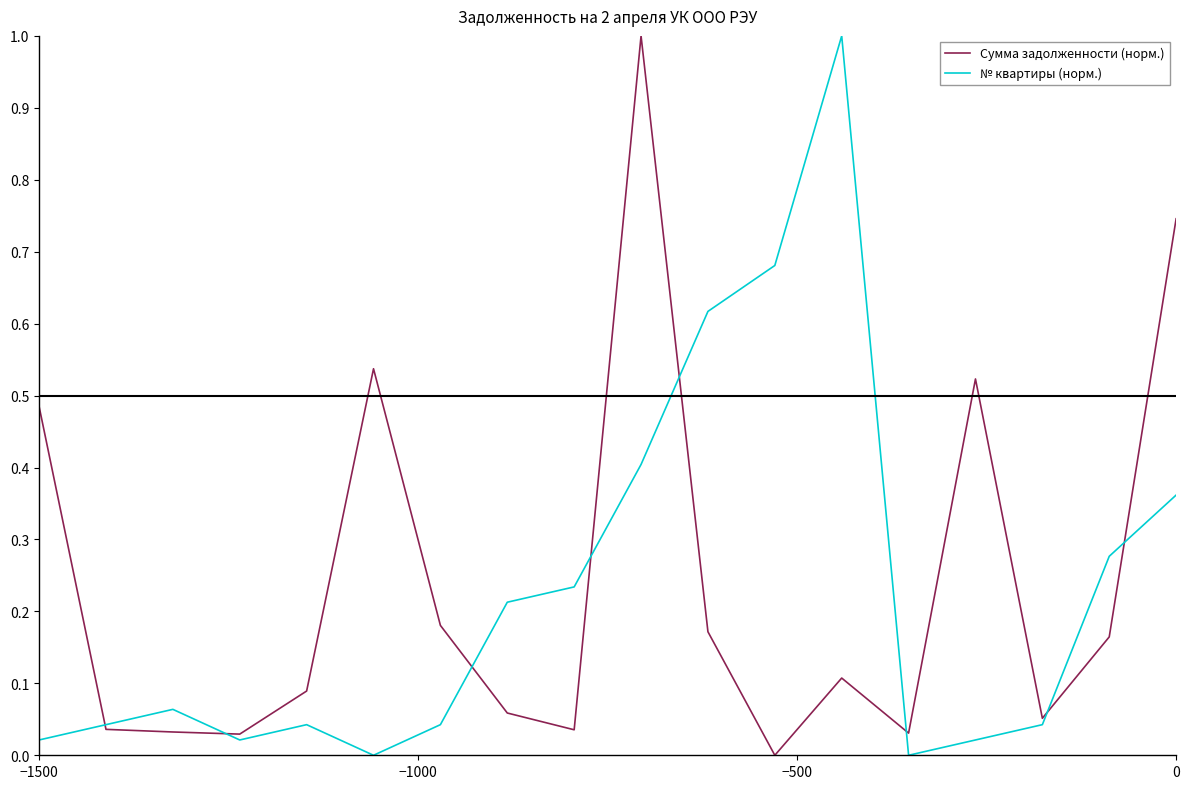

What is the maximum value shown in the chart?

1.0